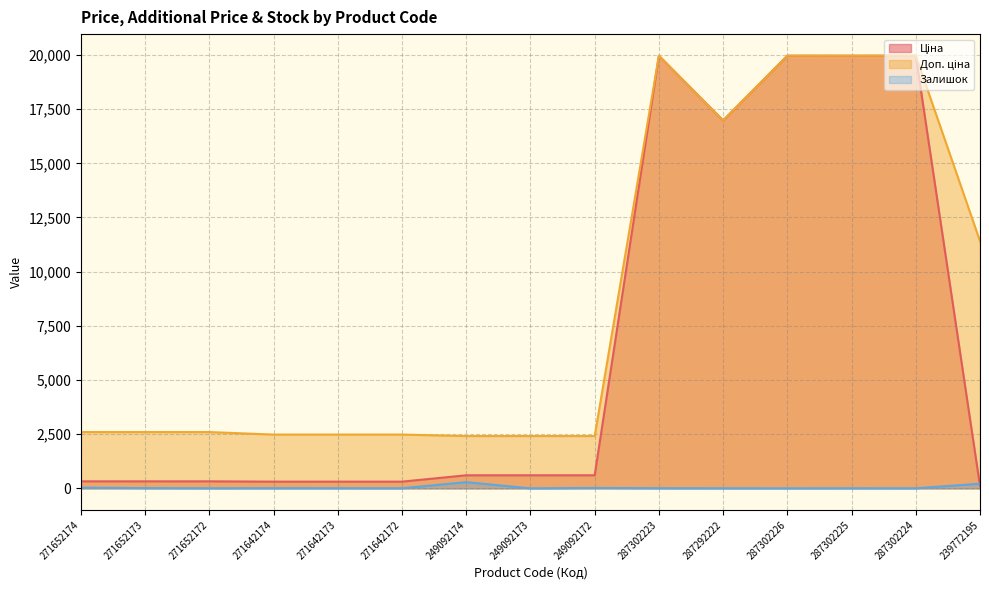

Which series has the largest total across all categories?

Доп. ціна